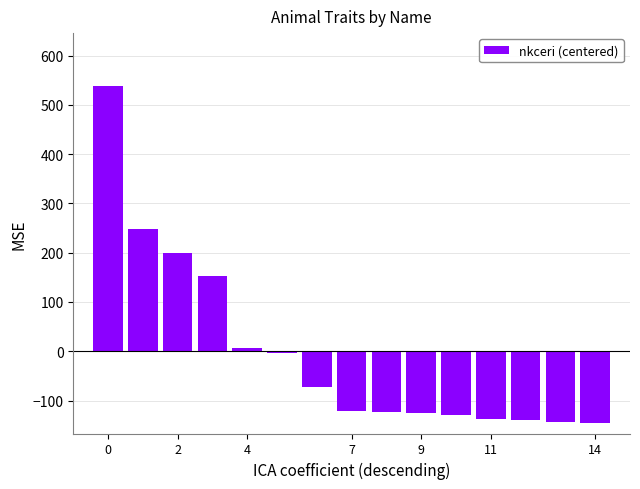

What is the value of the 14th bar from the left?

-144.1